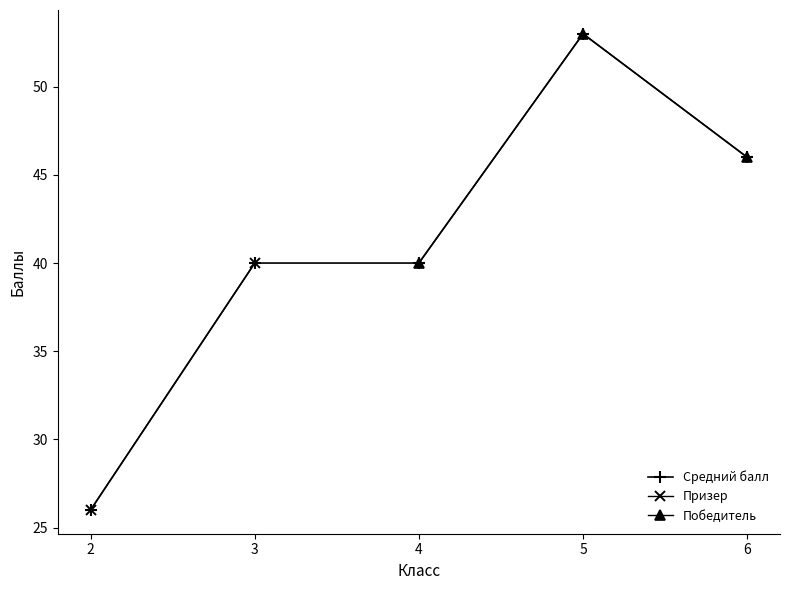

Count the values in the range 40 to 46.

4